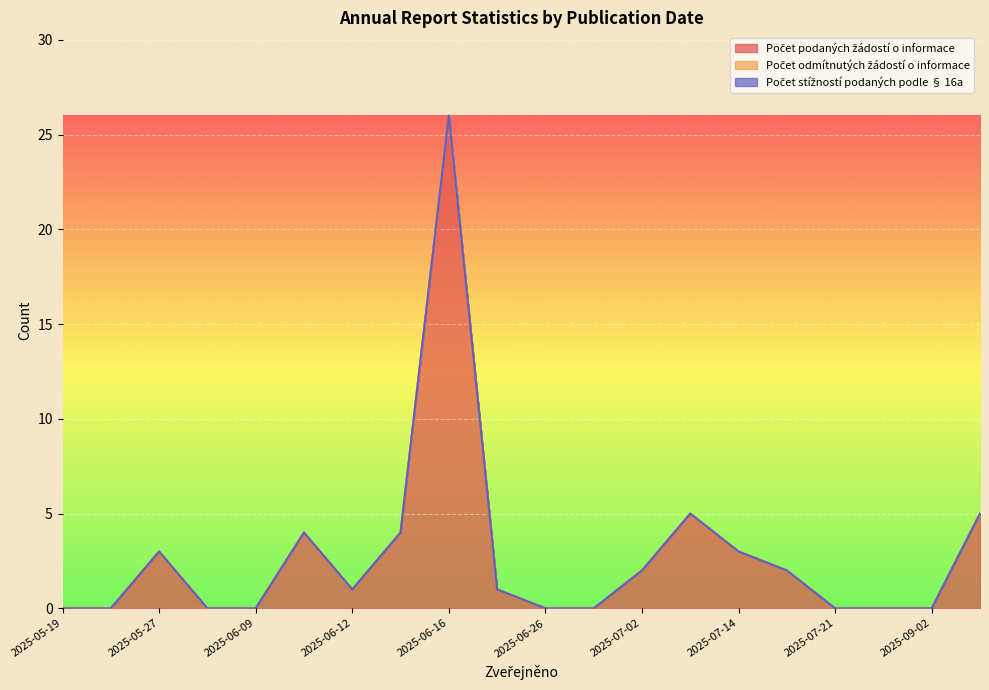

Which series has the widest spread of values?

Počet podaných žádostí o informace